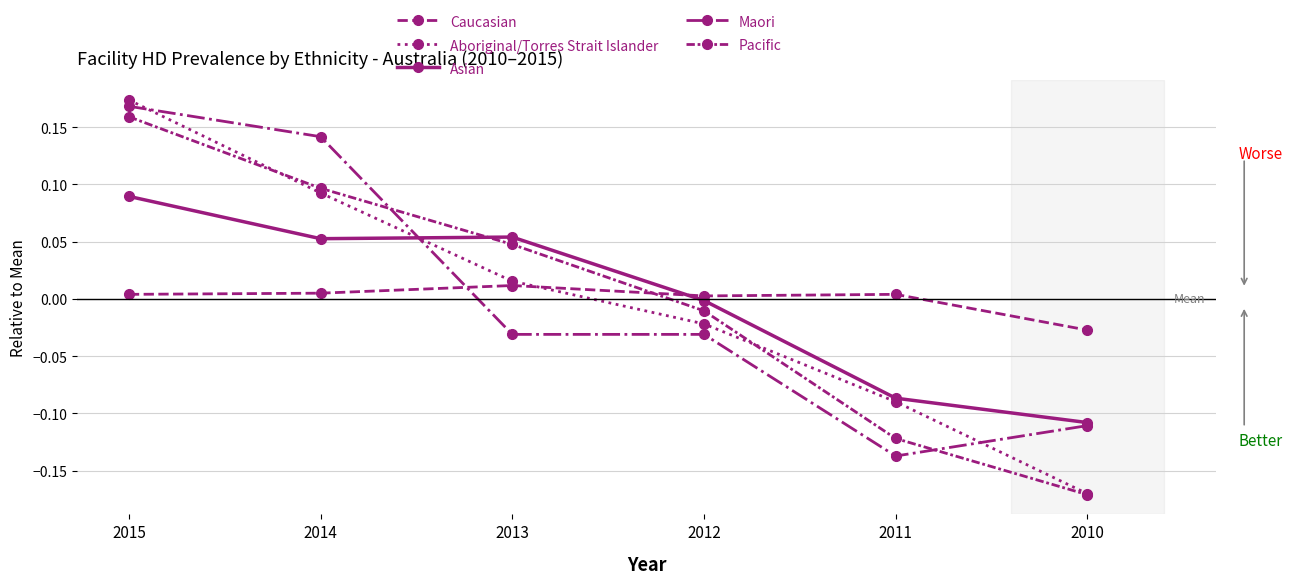

Is this an area chart (filled region under the line)?

No